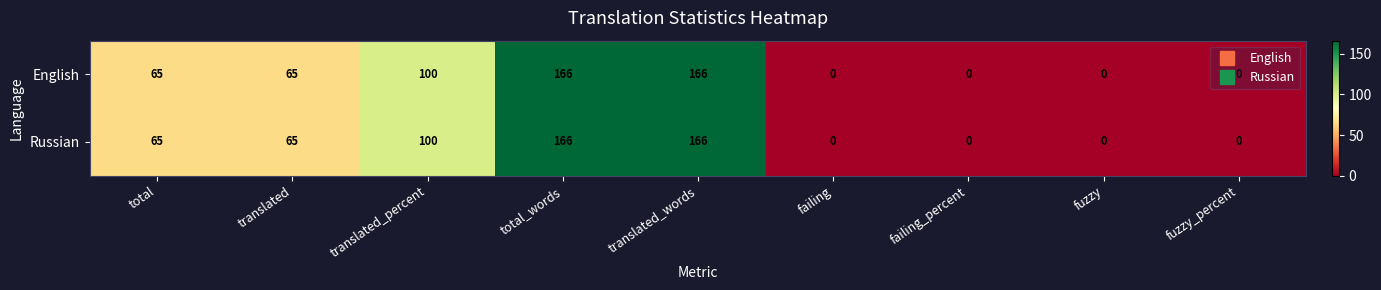

What is the difference between the second highest and minimum values in the English series?

166